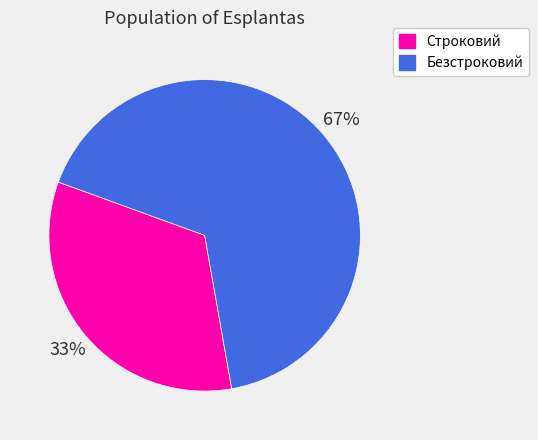

The Безстроковий slice represents 77% of the pie. True or false?

False